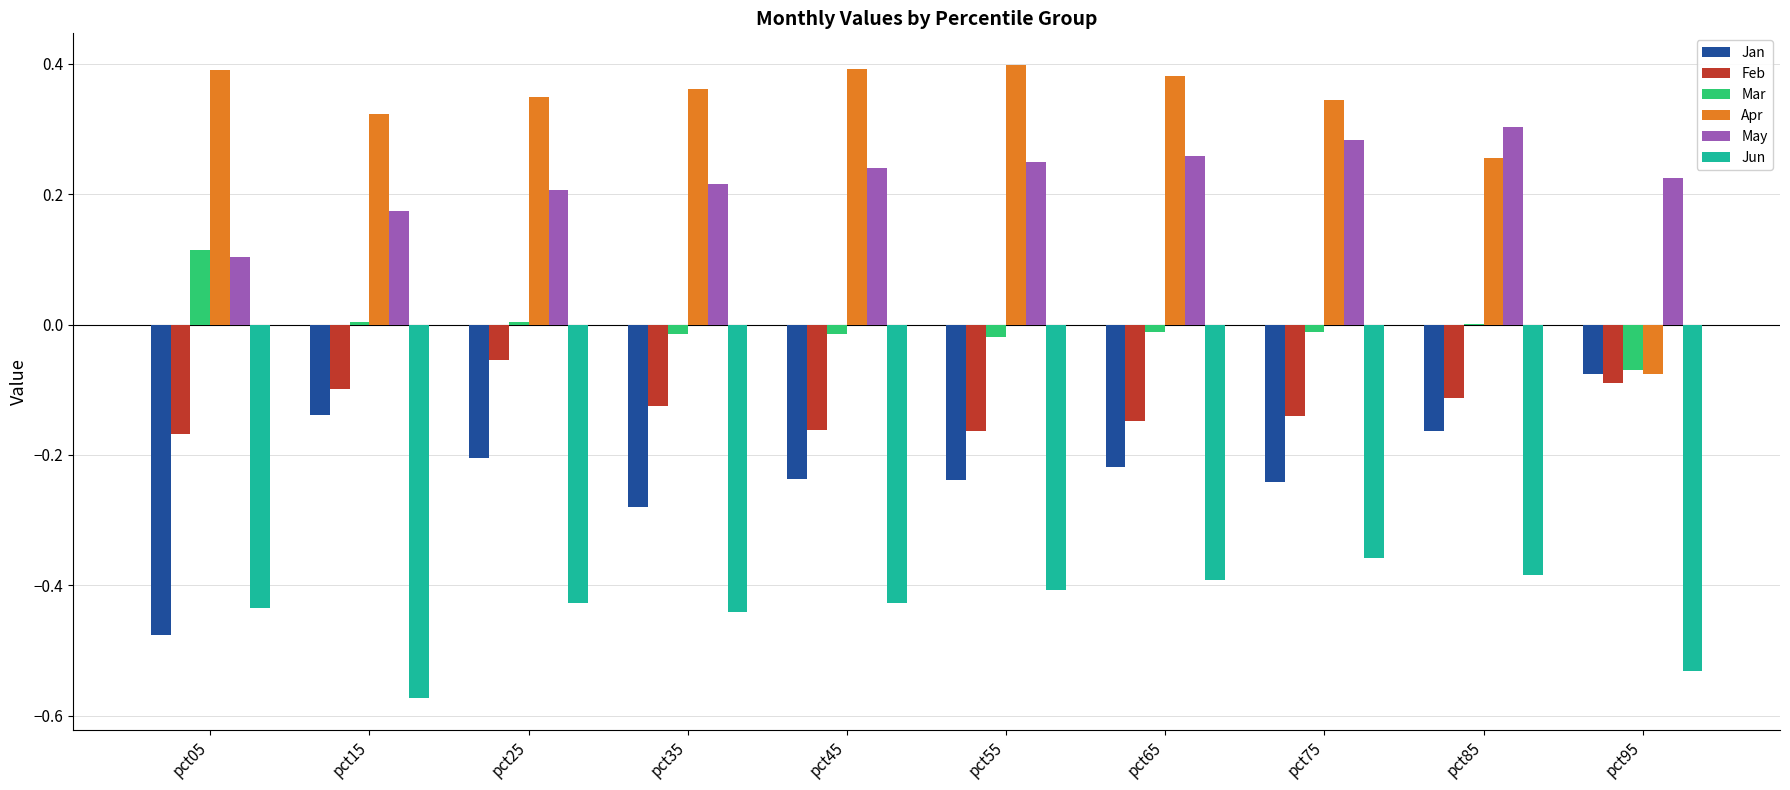

Is the value of Feb at pct65 greater than the value of Mar at pct75?

No